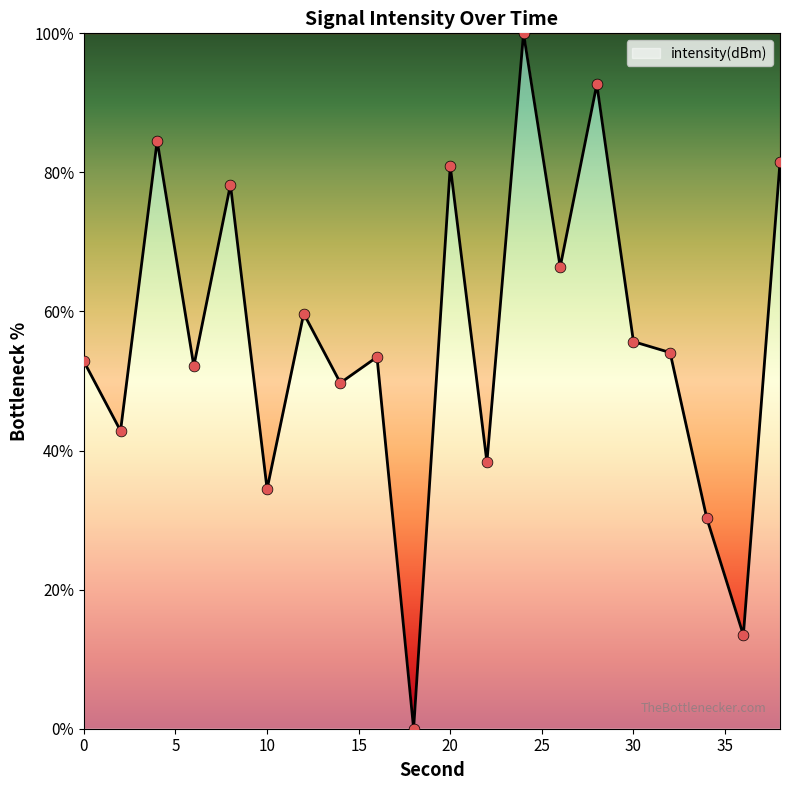

What is the difference between the maximum and minimum values?

100.0